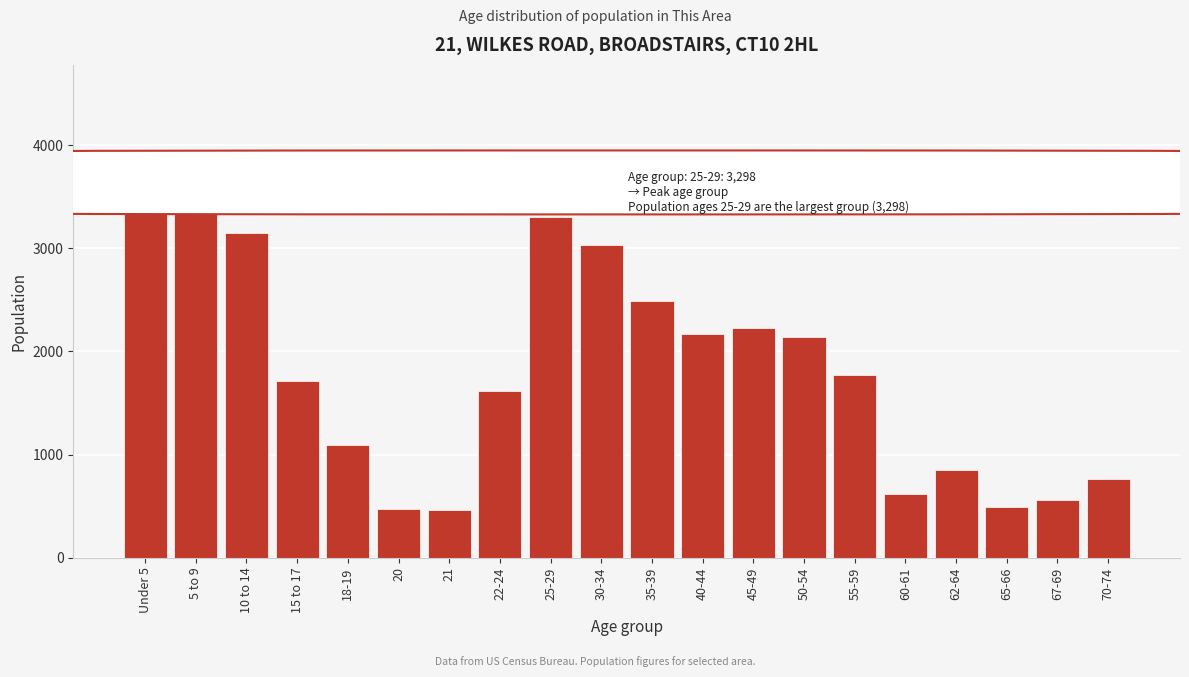

What is the change in value from 40-44 to 65-66?

-1673